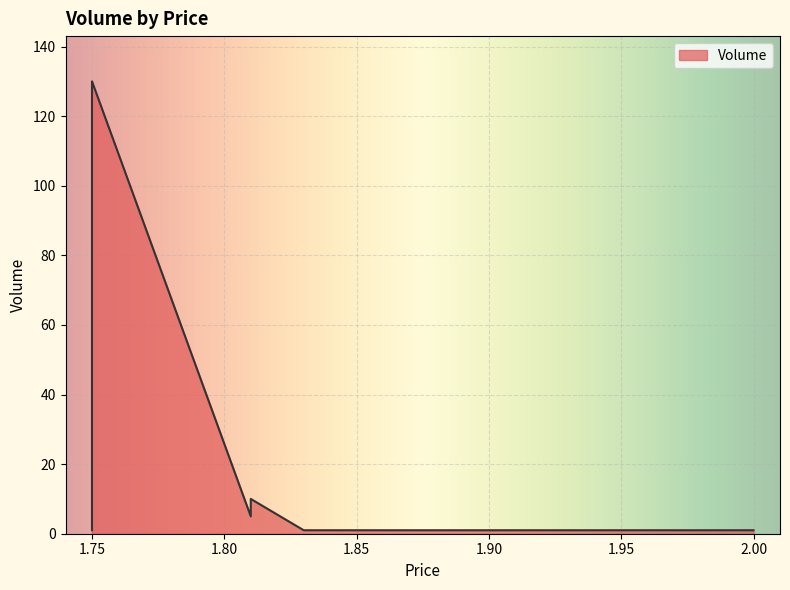

What is the smallest value displayed?

1